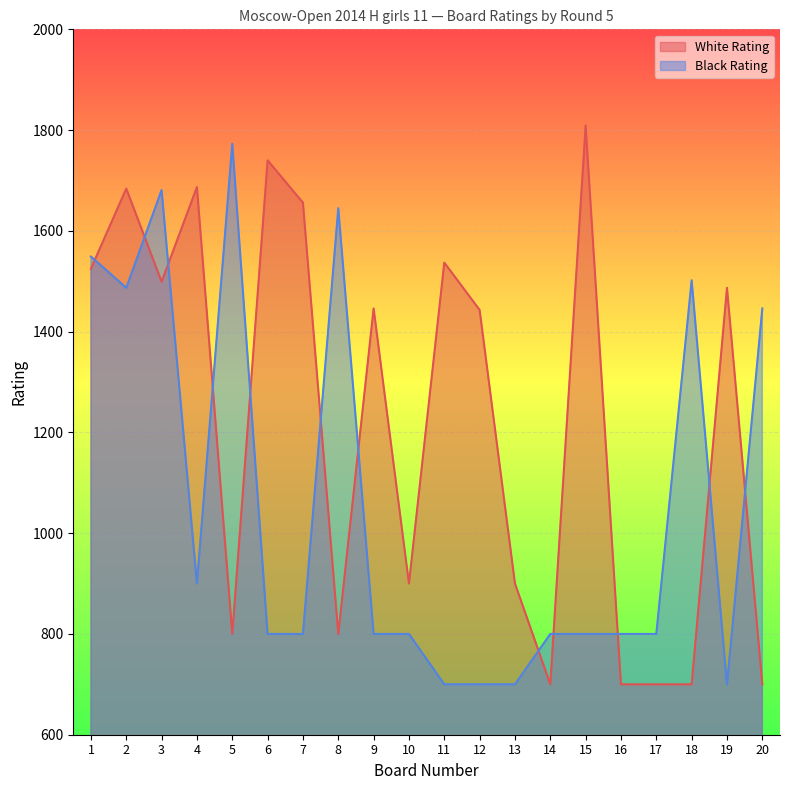

The Black Rating series shows 1164 at 16. True or false?

False